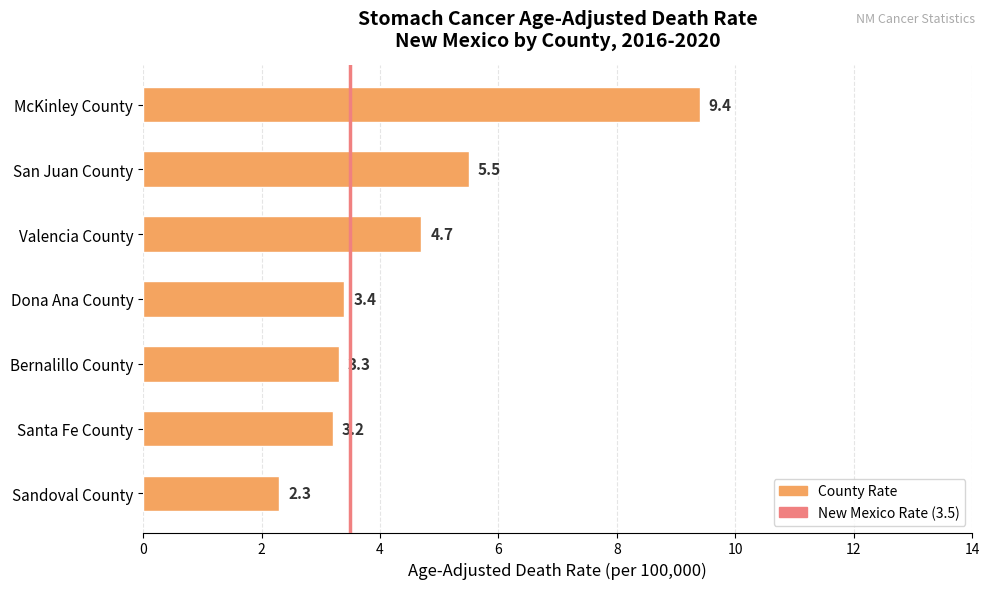

At which label is the value closest to 5?

Valencia County